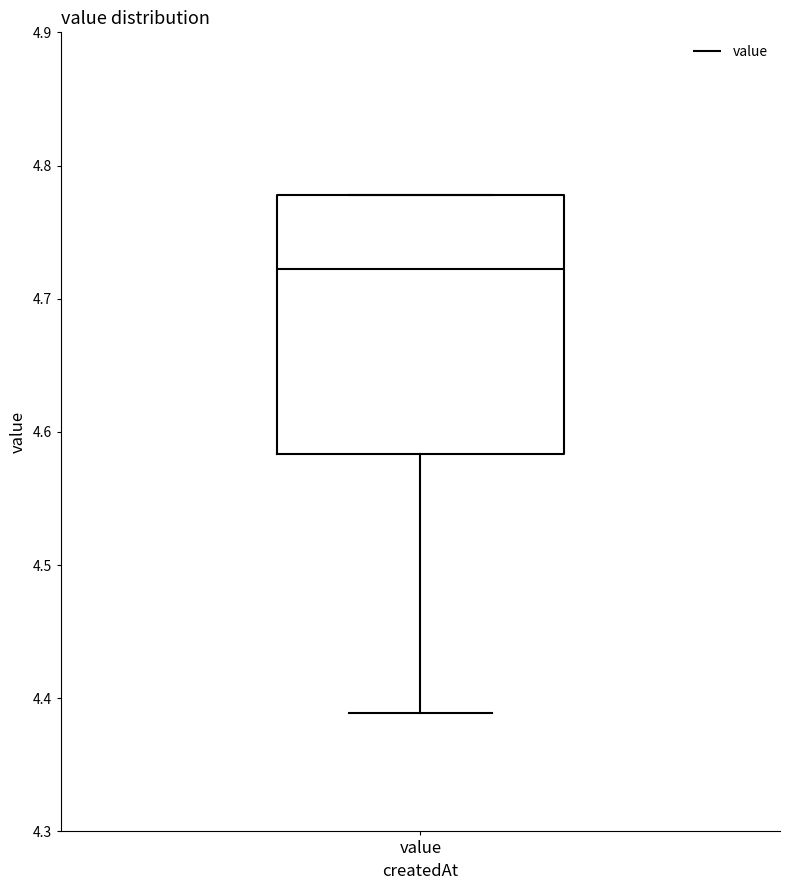

Read this box plot against the y-axis: the position of the median line, the range covered by the box, and the ends of both whiskers. The values are not printed on the chart, so give them approximately, as read against the axis.

median 4.72, box 4.58 to 4.78, whiskers 4.39 to 4.78